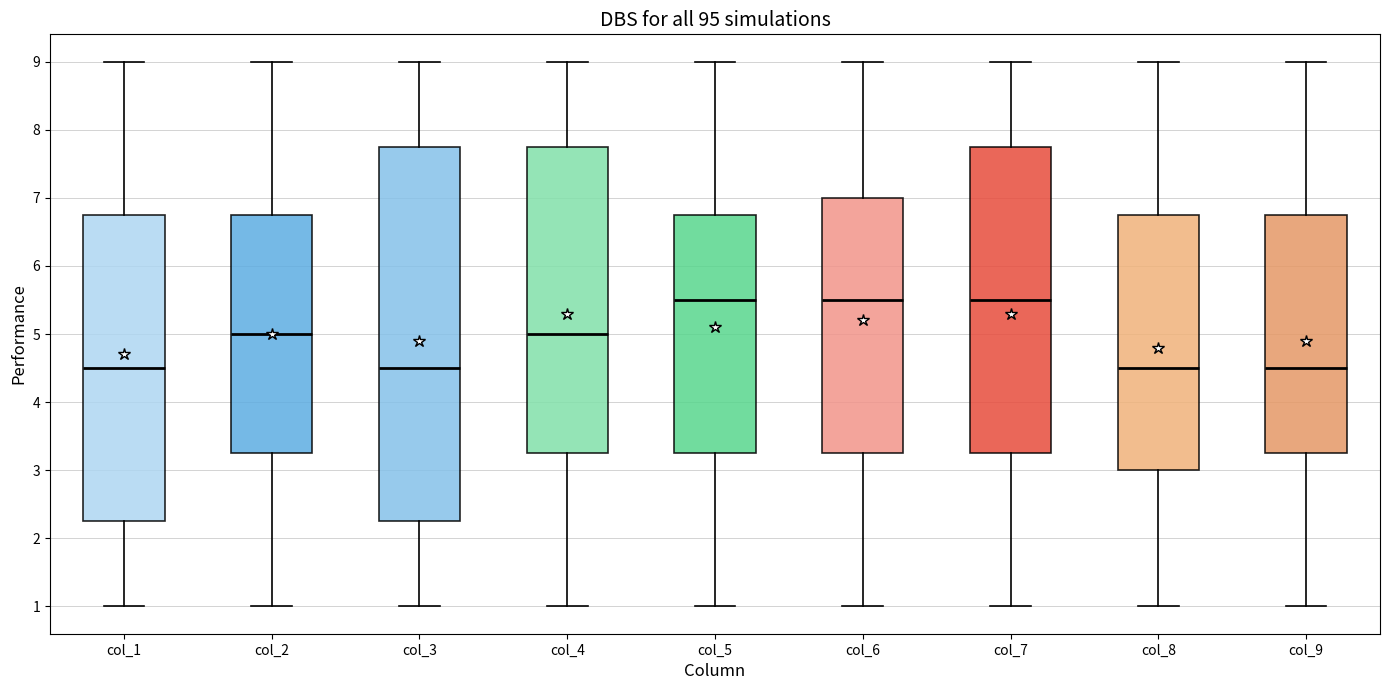

Where does the median line of the box for col_6 sit on the y-axis? The values are not printed on the chart, so give them approximately, as read against the axis.

5.5